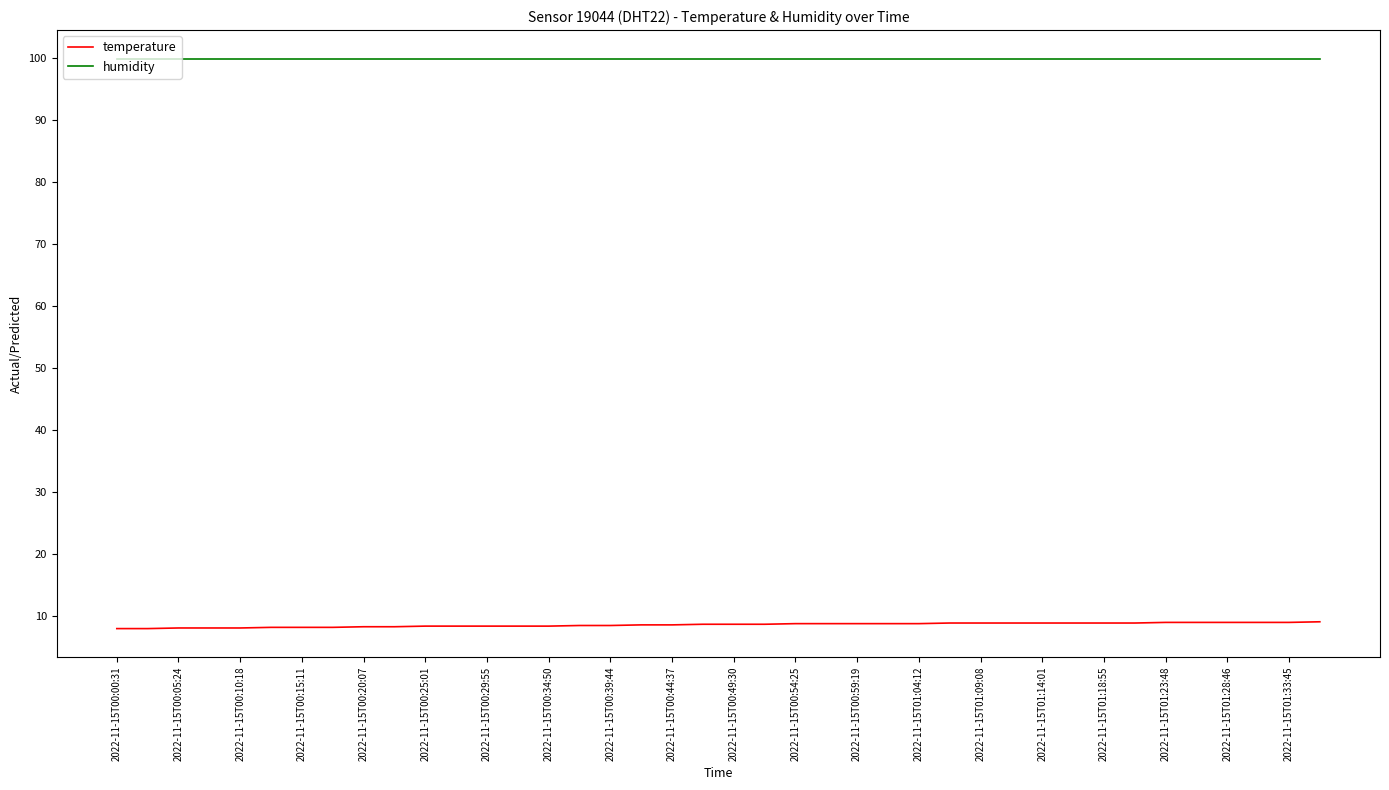

Which series has the largest total across all categories?

humidity